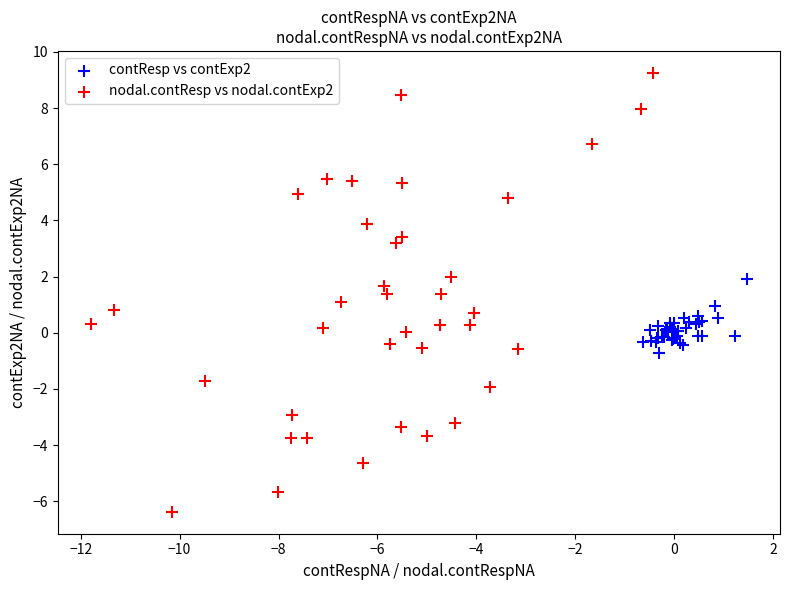

Which series has the widest spread of Y values?

nodal.contResp vs nodal.contExp2